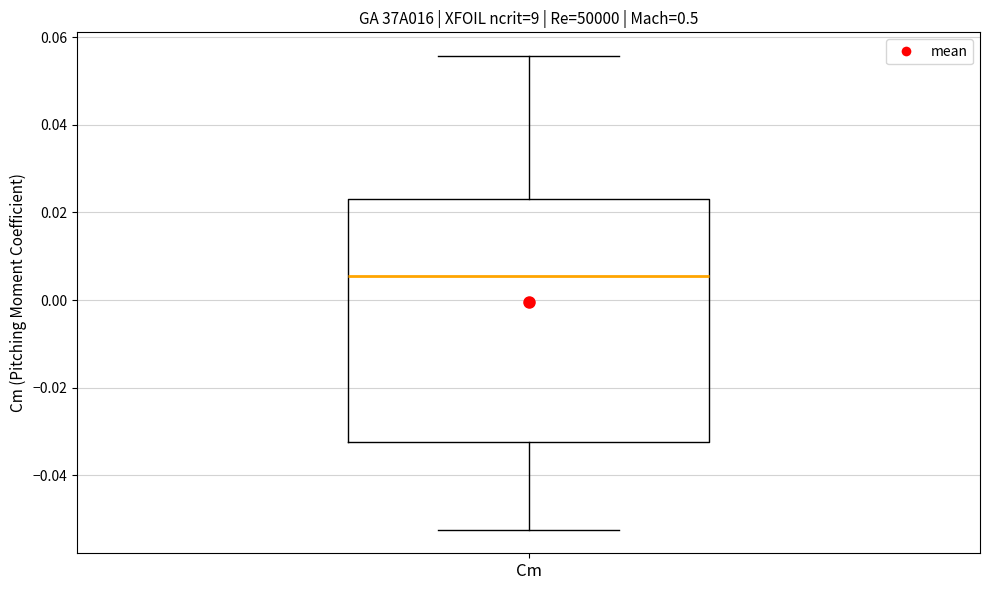

Transcribe this box plot: give where the median line is, the range the box spans, and where the two whiskers end, as read against the y-axis. The values are not printed on the chart, so give them approximately, as read against the axis.

median 0.006, box -0.032 to 0.024, whiskers -0.052 to 0.056